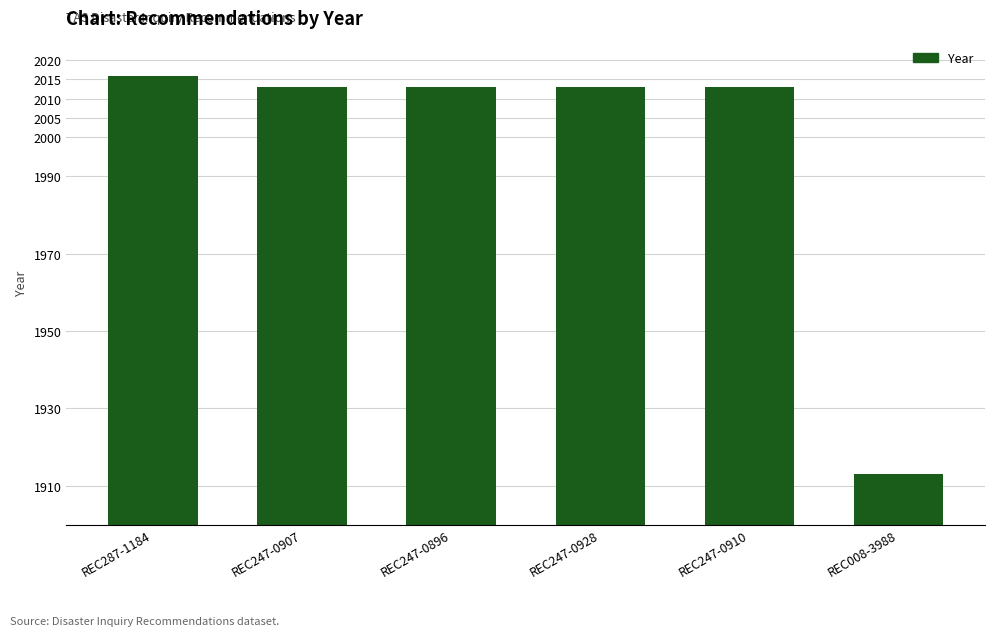

How many distinct data groups are displayed?

1